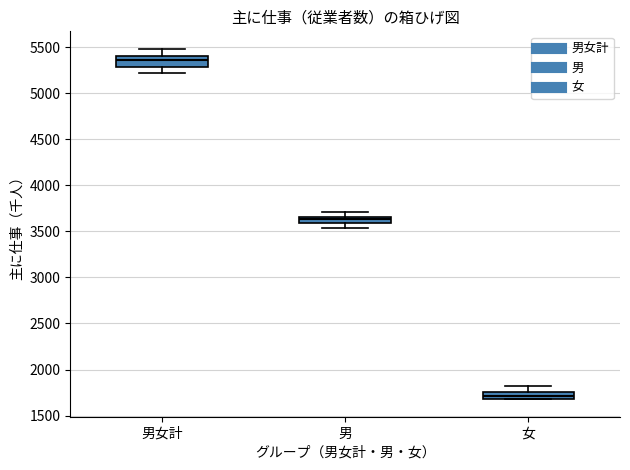

Where is the lower edge of the box for 男女計 on the y-axis? The values are not printed on the chart, so give them approximately, as read against the axis.

5300